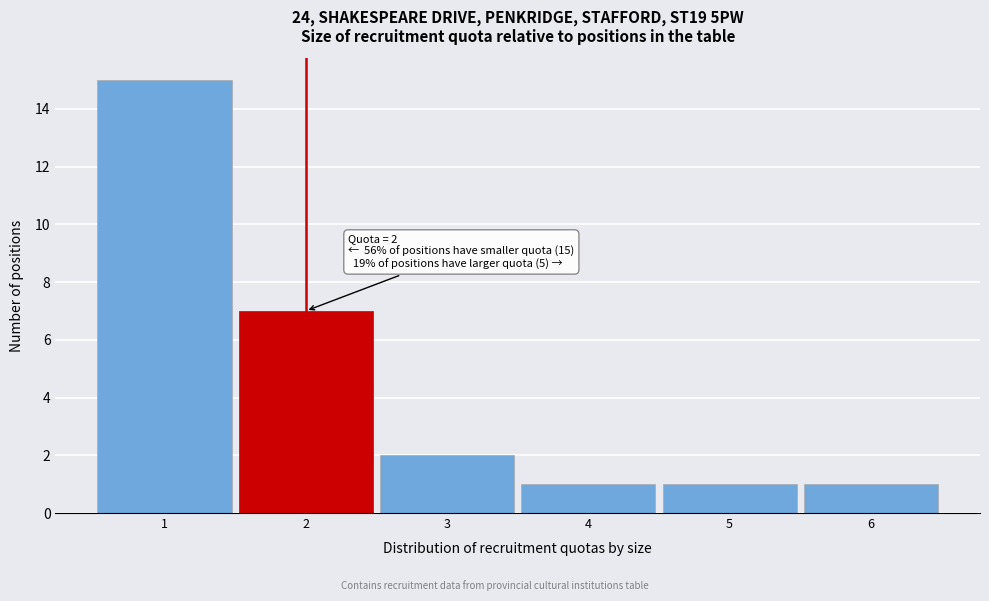

Over which range of the x-axis is the bar tallest?

0.5 to 1.5